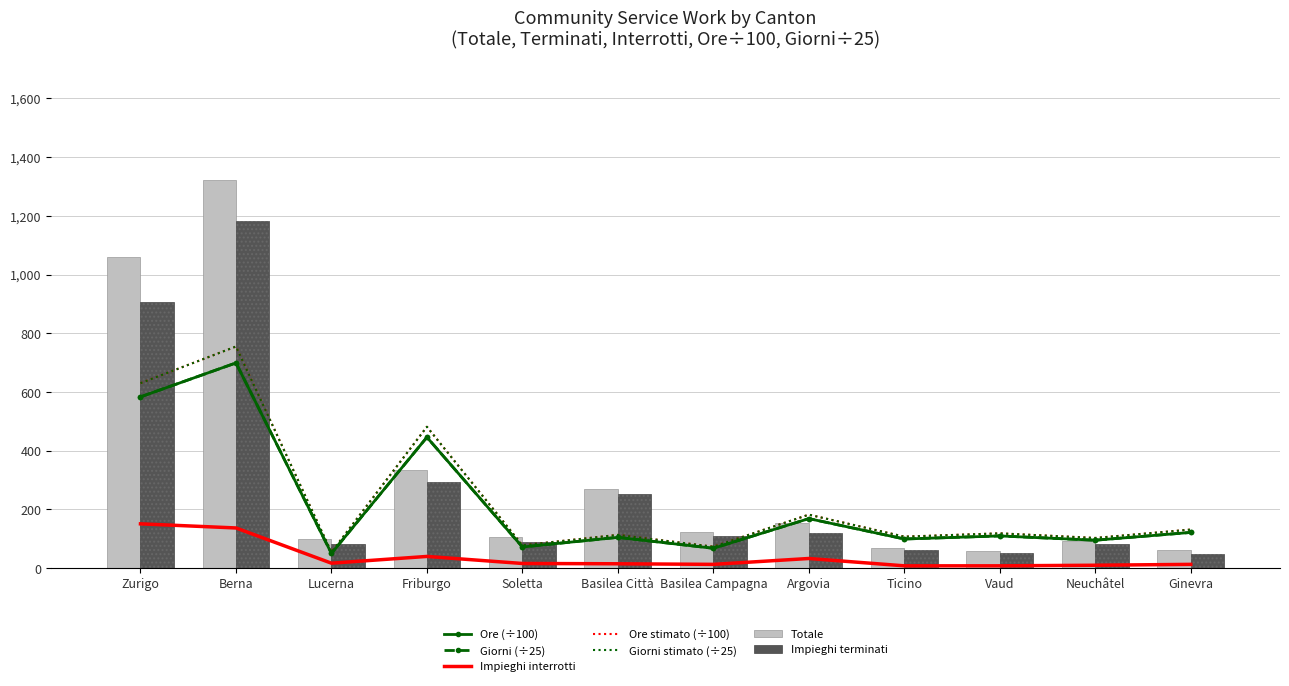

What is the difference between the maximum and minimum values in the Ore series?

700.7